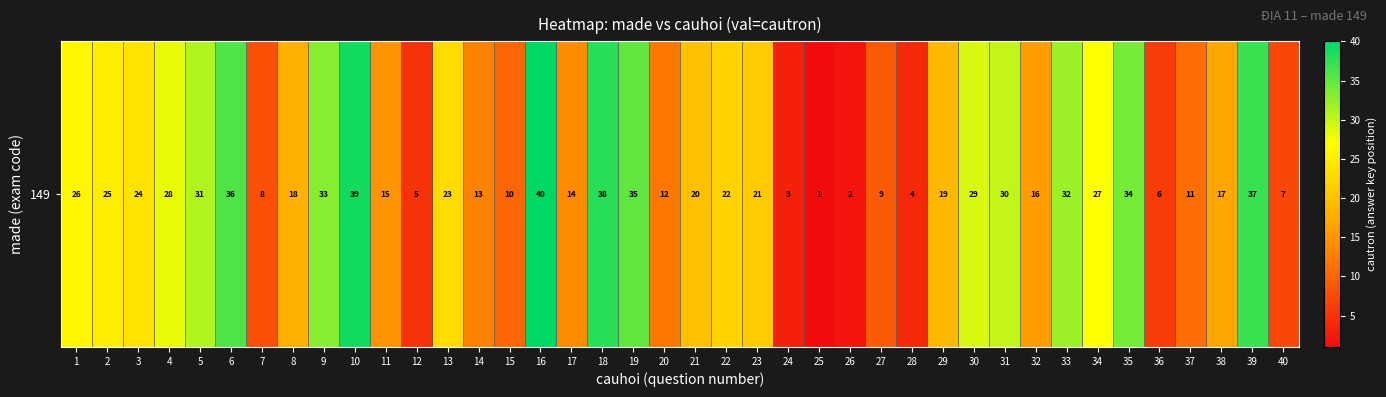

What is the difference between the maximum and minimum values?

39